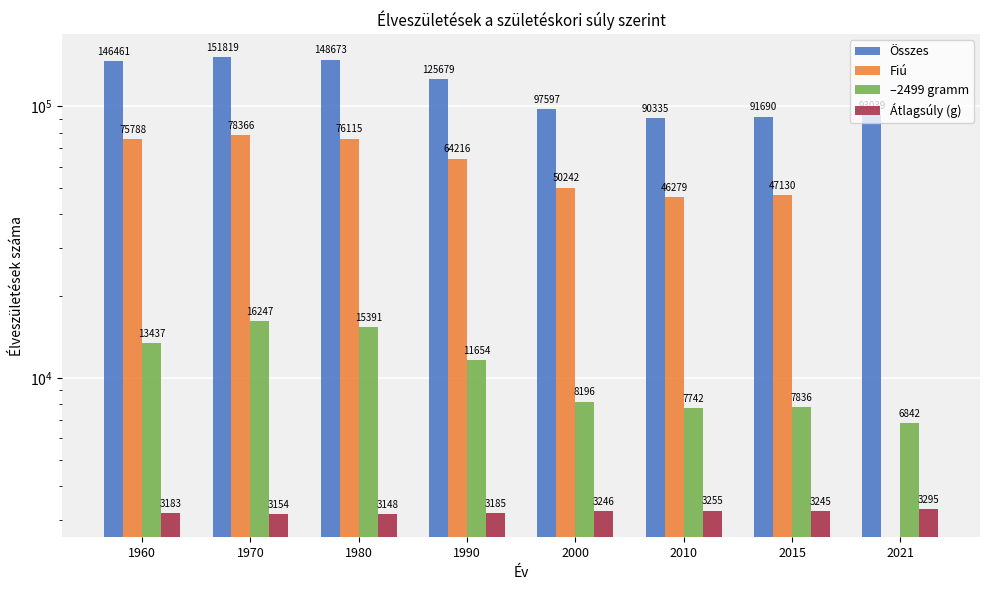

Reading left to right, what are all the values shown in this chart?

Összes: 146461	151819	148673	125679	97597	90335	91690	93039
Fiú: 75788	78366	76115	64216	50242	46279	47130	0
–2499 gramm: 13437	16247	15391	11654	8196	7742	7836	6842
Átlagsúly (g): 3183	3154	3148	3185	3246	3255	3245	3295